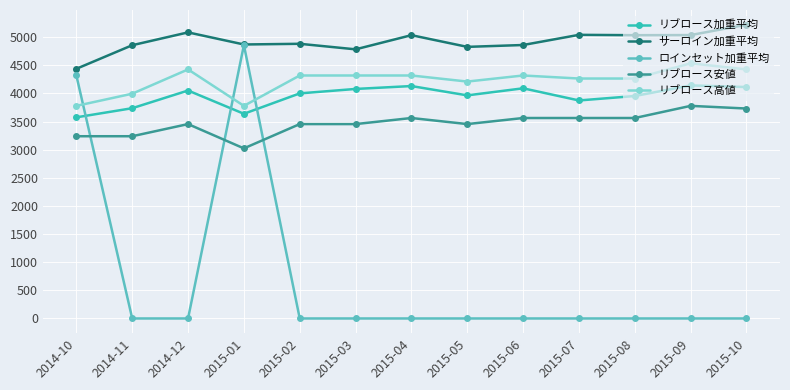

What is the difference between the second highest and second lowest values in the リブロース安値 series?

492.5